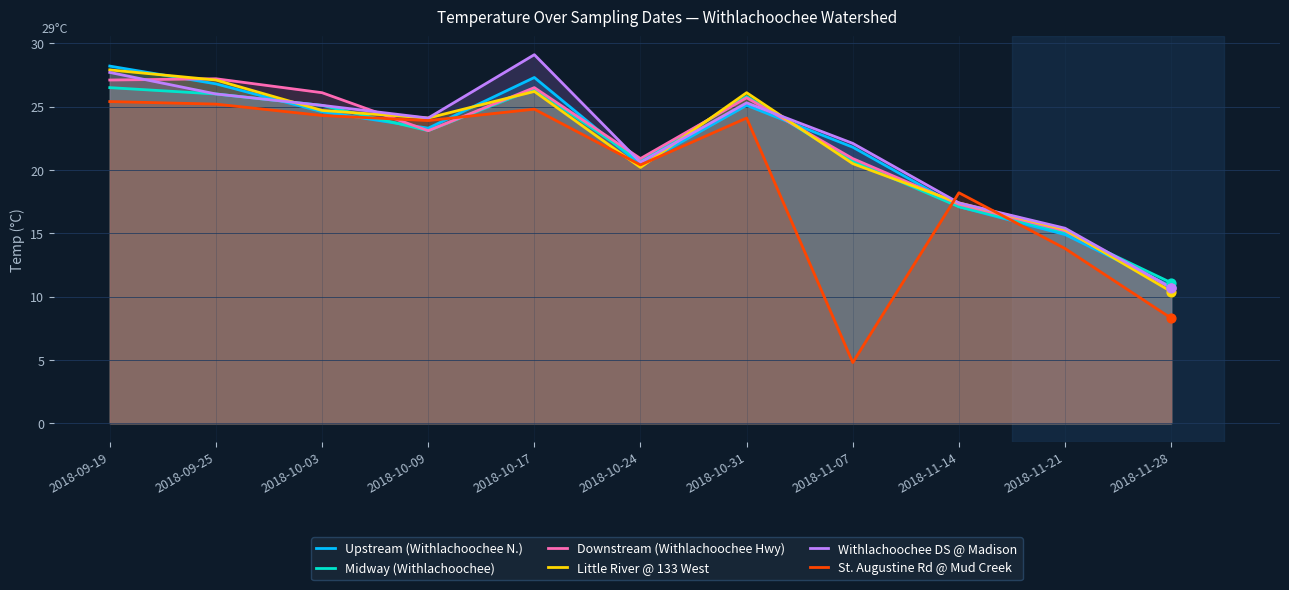

What are all the series names shown in the legend?

Upstream (Withlachoochee N.), Midway (Withlachoochee), Downstream (Withlachoochee Hwy), Little River @ 133 West, Withlachoochee DS @ Madison, St. Augustine Rd @ Mud Creek